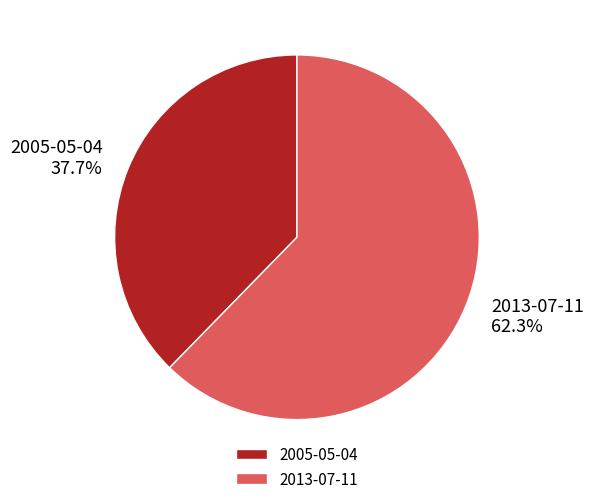

What percentage is the 2005-05-04 slice, to the nearest percent?

38%